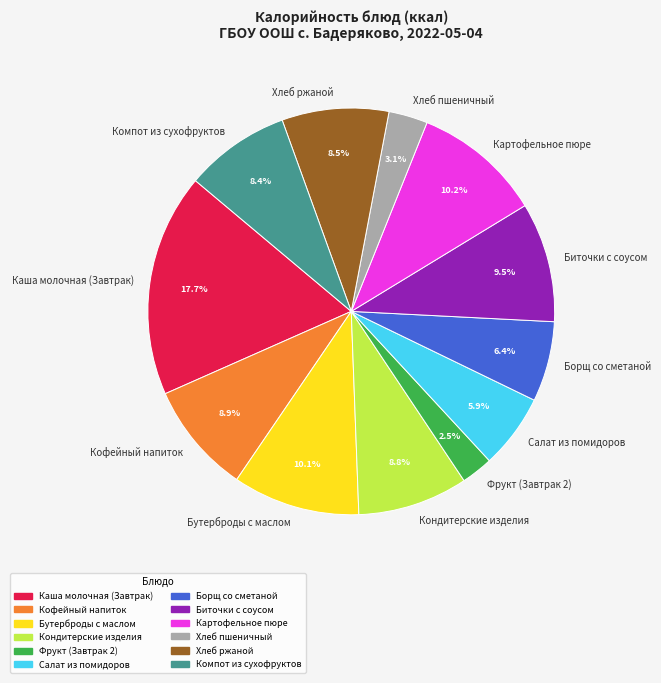

Does any single category account for the majority?

No